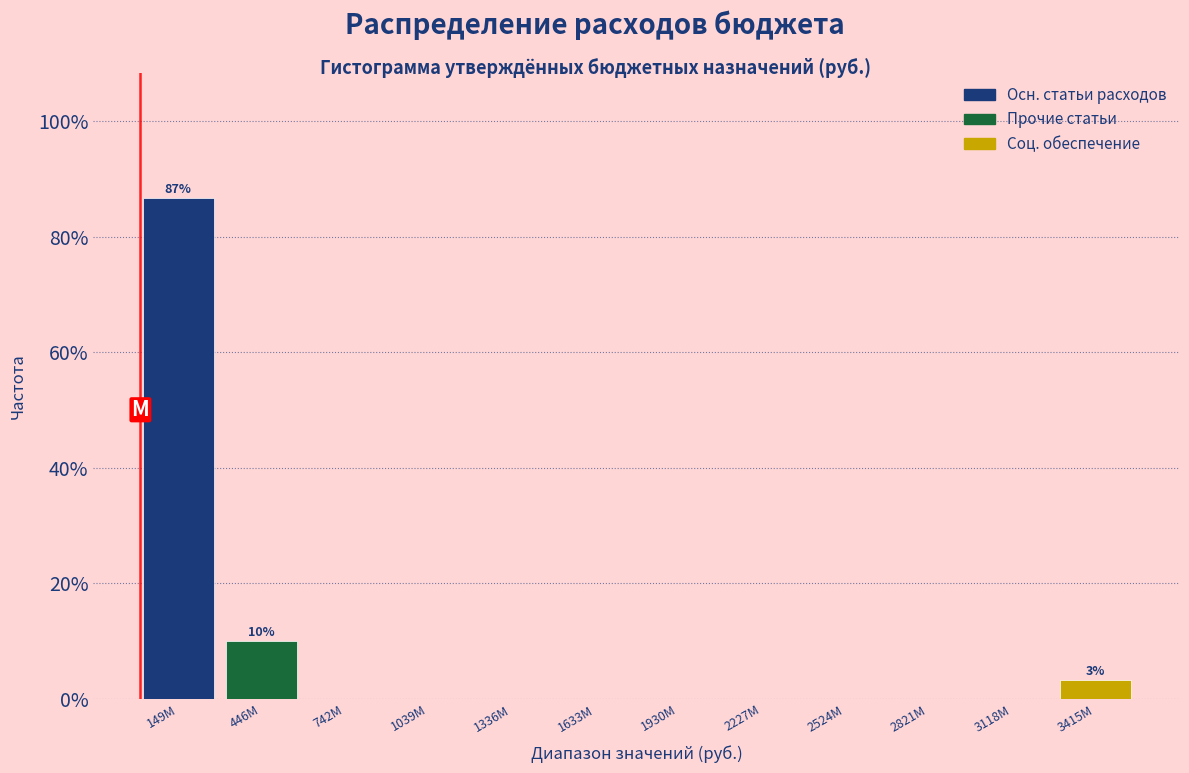

Reading right to left, what are all the values shown in this chart?

3415M=3.3	3118M=0.0	2821M=0.0	2524M=0.0	2227M=0.0	1930M=0.0	1633M=0.0	1336M=0.0	1039M=0.0	742M=0.0	446M=10.0	149M=86.7